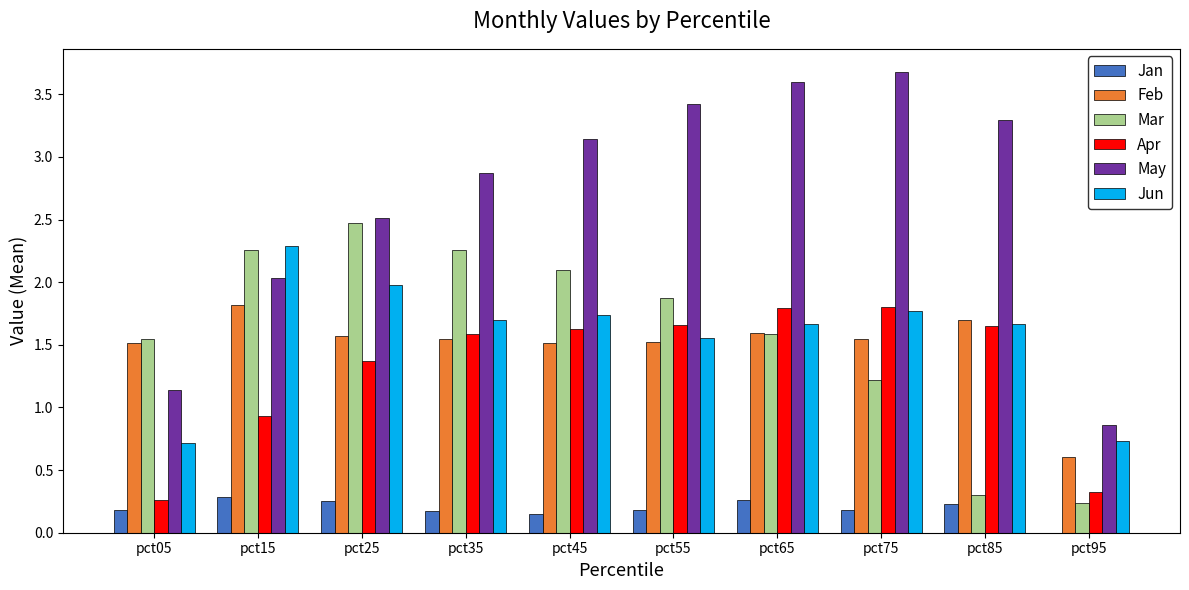

Where is Feb nearest to the value 1?

pct95